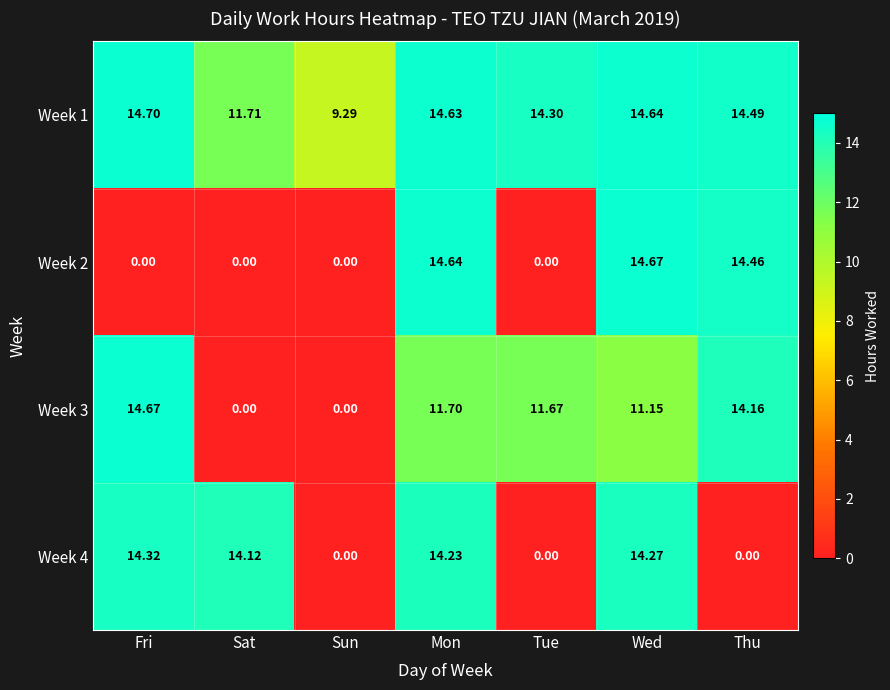

Which category has the highest value in the Week 2 series?

Wed